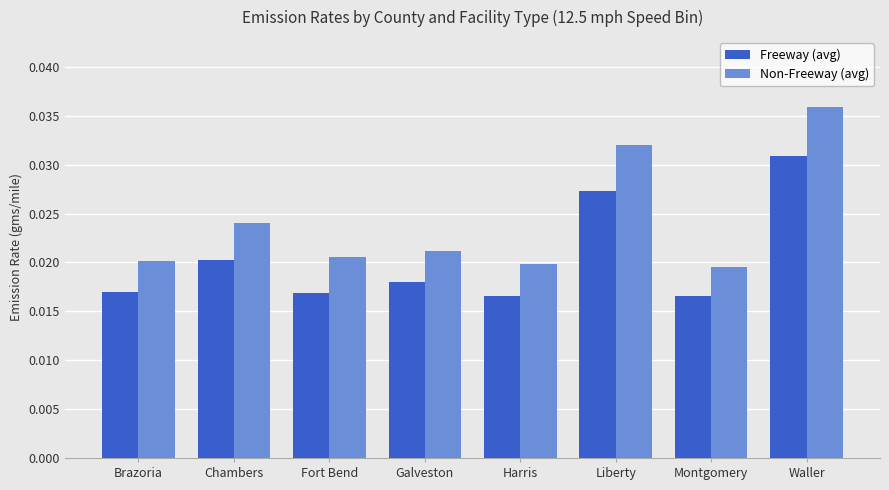

How many data points does each series have?

8